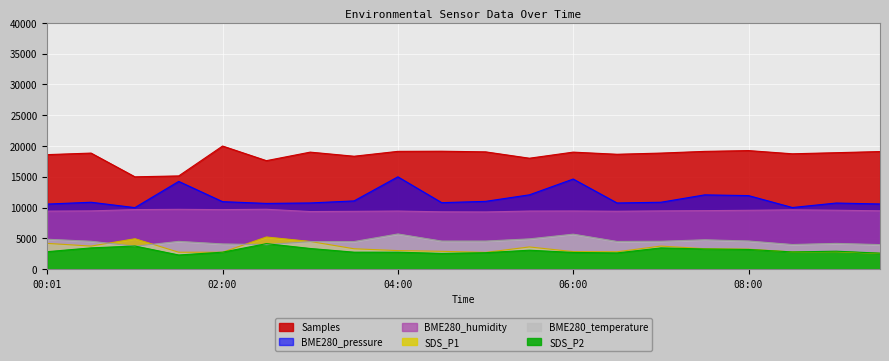

True or false: BME280_pressure and SDS_P1 cross at least once.

False